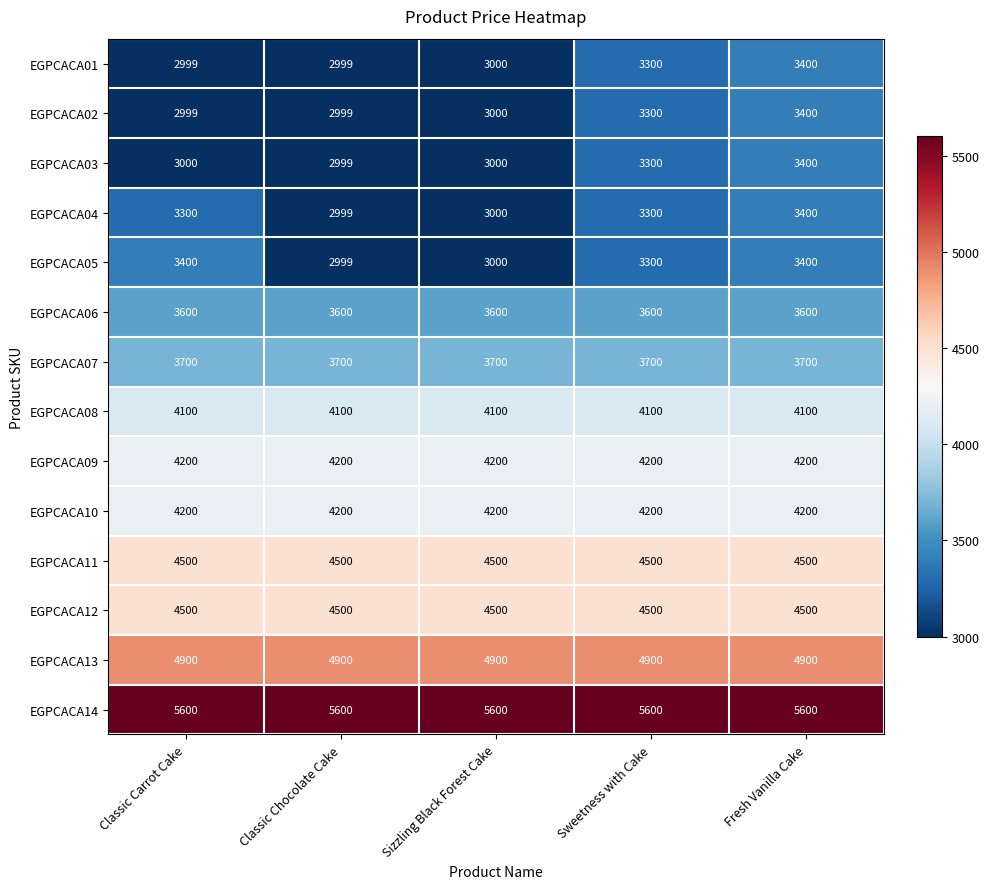

What is the difference between the highest and lowest values at Sizzling Black Forest Cake?

2600